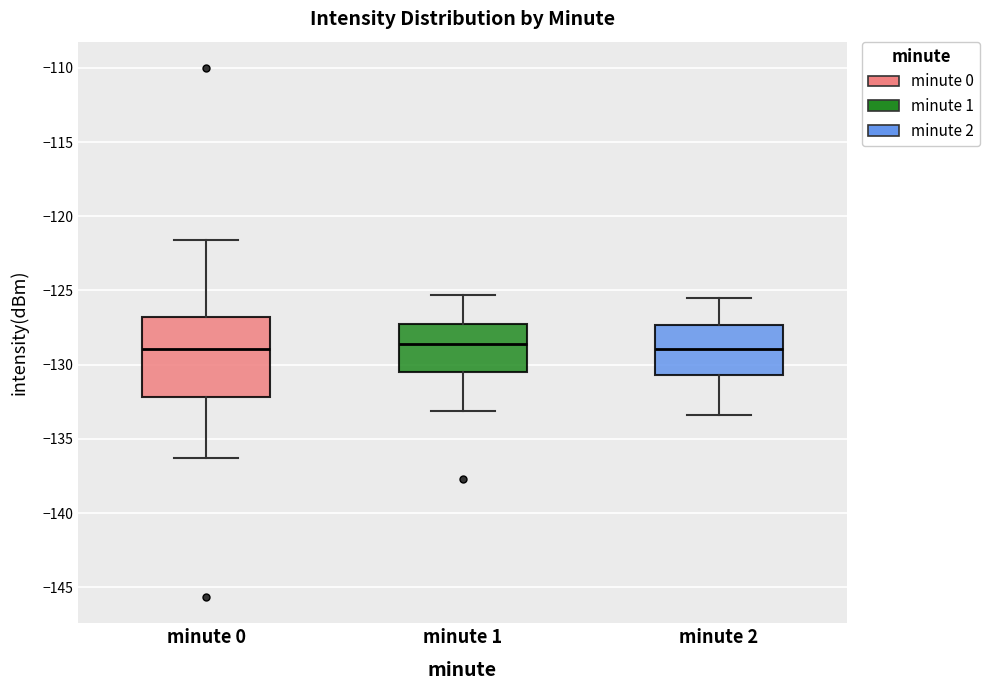

Reading left to right, transcribe this box plot: for each box, give where its median line is, the range the box spans, and where its two whiskers end, as read against the y-axis. The values are not printed on the chart, so give them approximately, as read against the axis.

minute 0: median -129.0, box -132.0 to -127.0, whiskers -136.5 to -121.5
minute 1: median -128.5, box -130.5 to -127.5, whiskers -133.0 to -125.5
minute 2: median -129.0, box -130.5 to -127.5, whiskers -133.5 to -125.5